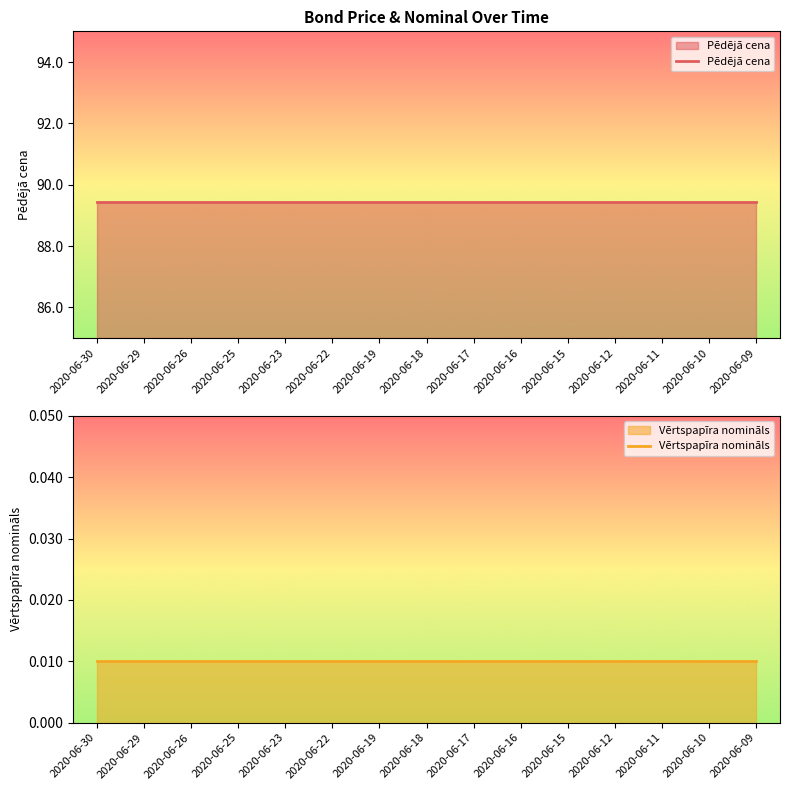

Reading left to right, extract all data points from this chart.

Pēdējā cena: 89.4	89.4	89.4	89.4	89.4	89.4	89.4	89.4	89.4	89.4	89.4	89.4	89.4	89.4	89.4
Vērtspapīra nomināls: 0.0	0.0	0.0	0.0	0.0	0.0	0.0	0.0	0.0	0.0	0.0	0.0	0.0	0.0	0.0